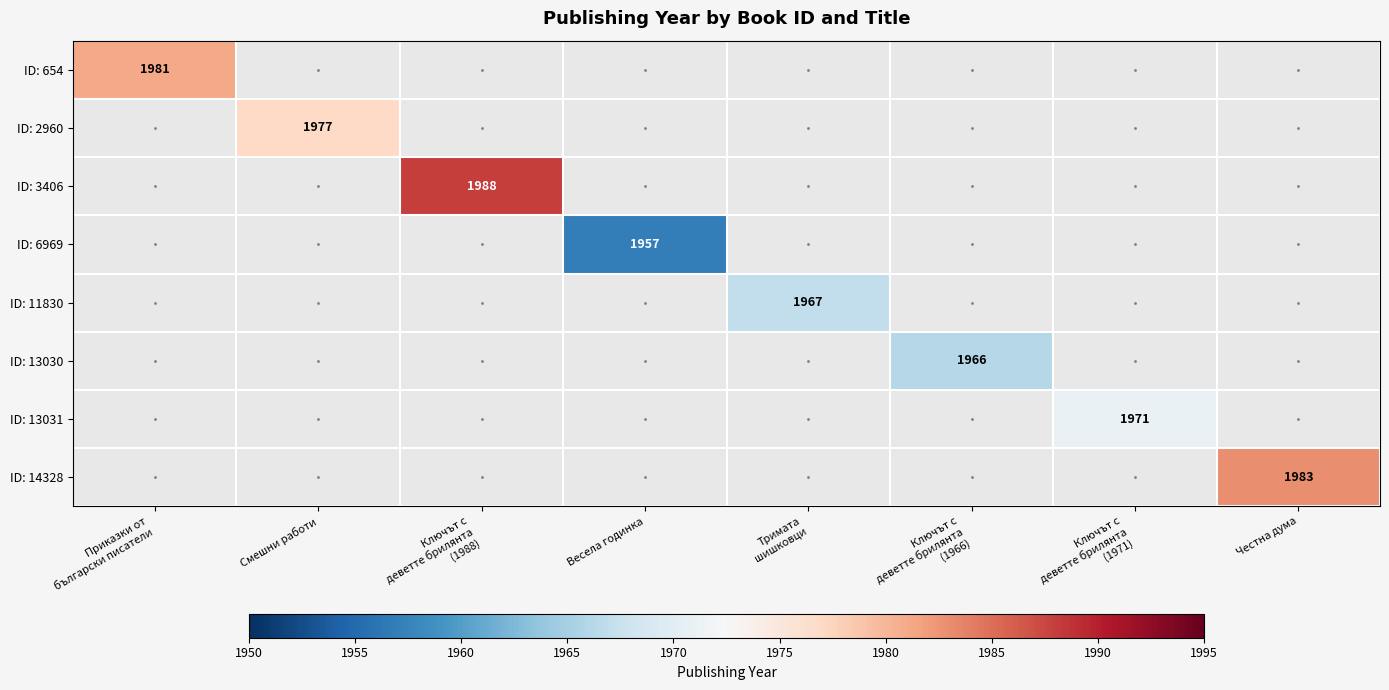

Is the value of ID: 13031 at Ключът с деветте брилянта (1966) greater than the value of ID: 3406 at Тримата шишковци?

No